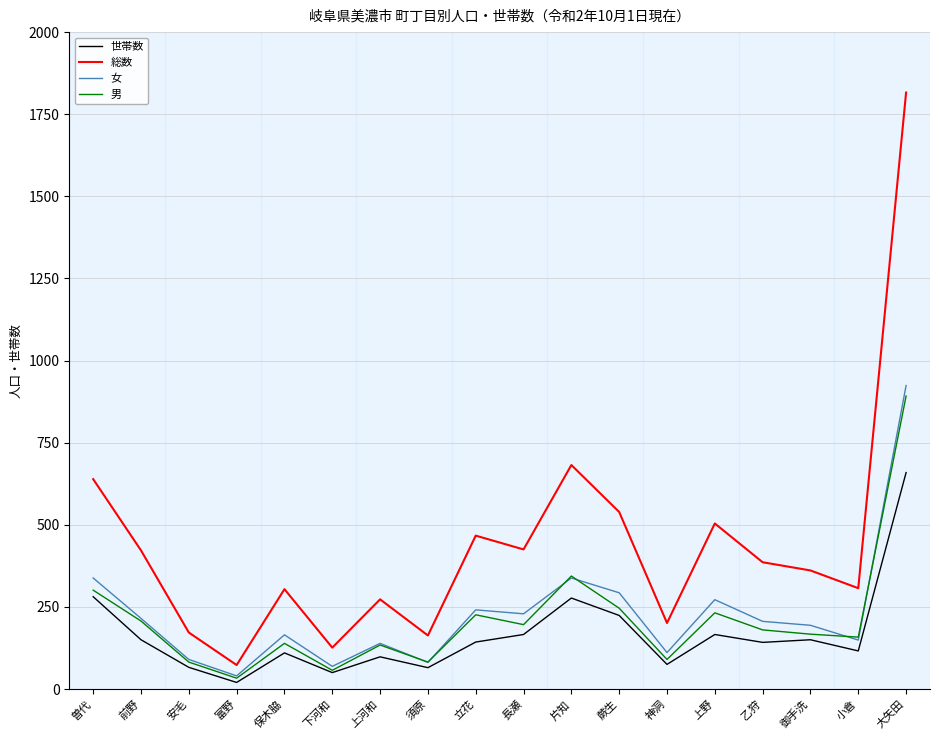

Which series has the widest spread of values?

総数